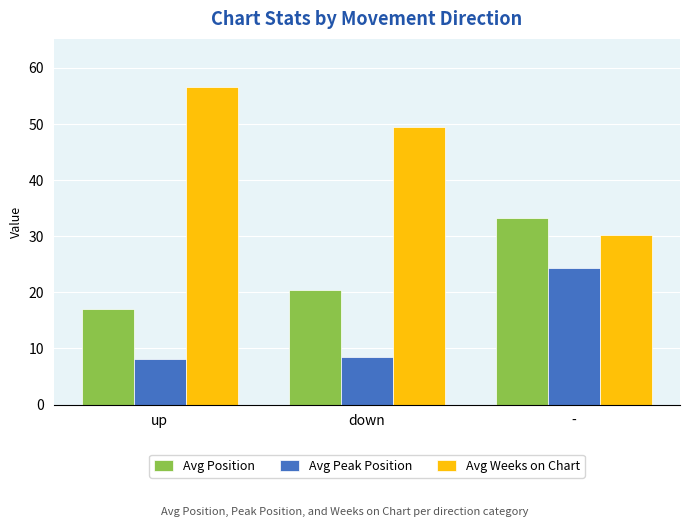

Where does the Avg Weeks on Chart series first go above 49?

up